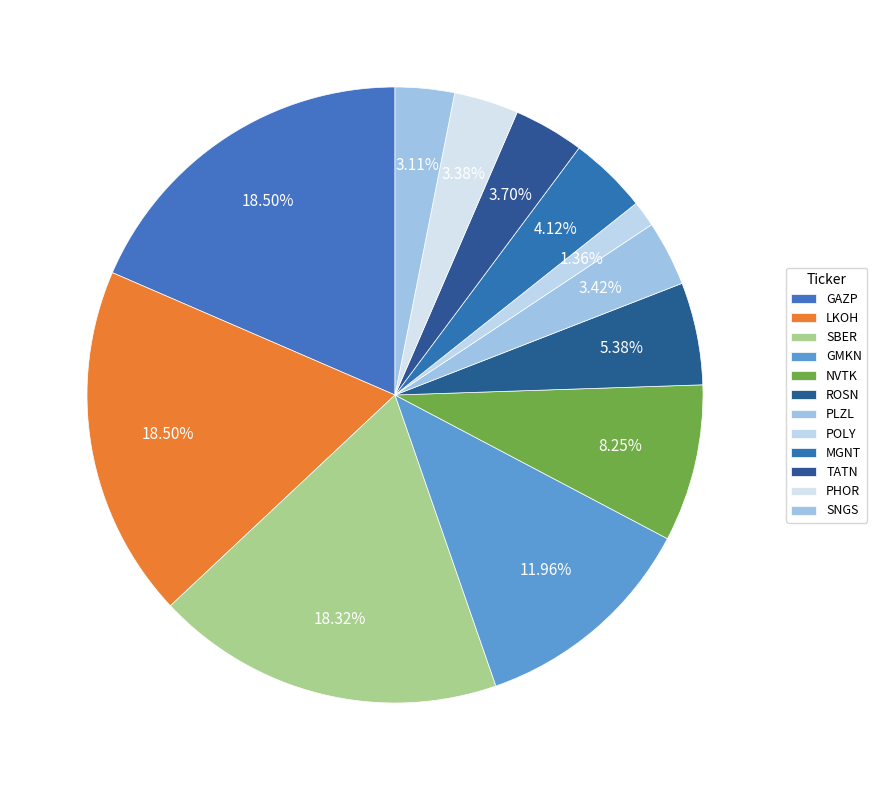

Combined, what portion of the pie is ROSN and GMKN?

17.3%